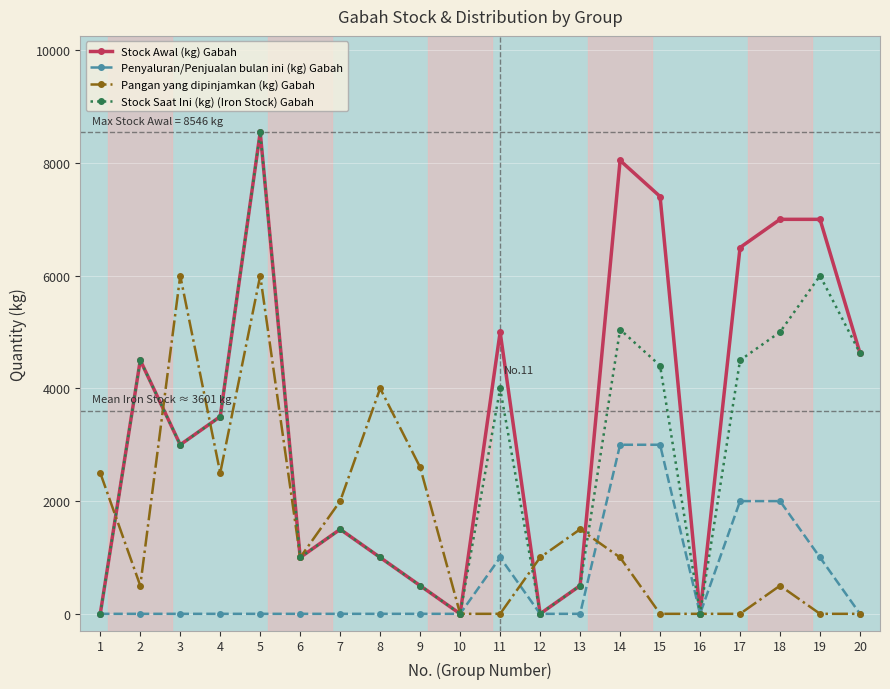

How many values in the Penyaluran/Penjualan bulan ini (kg) Gabah series exceed 0?

6